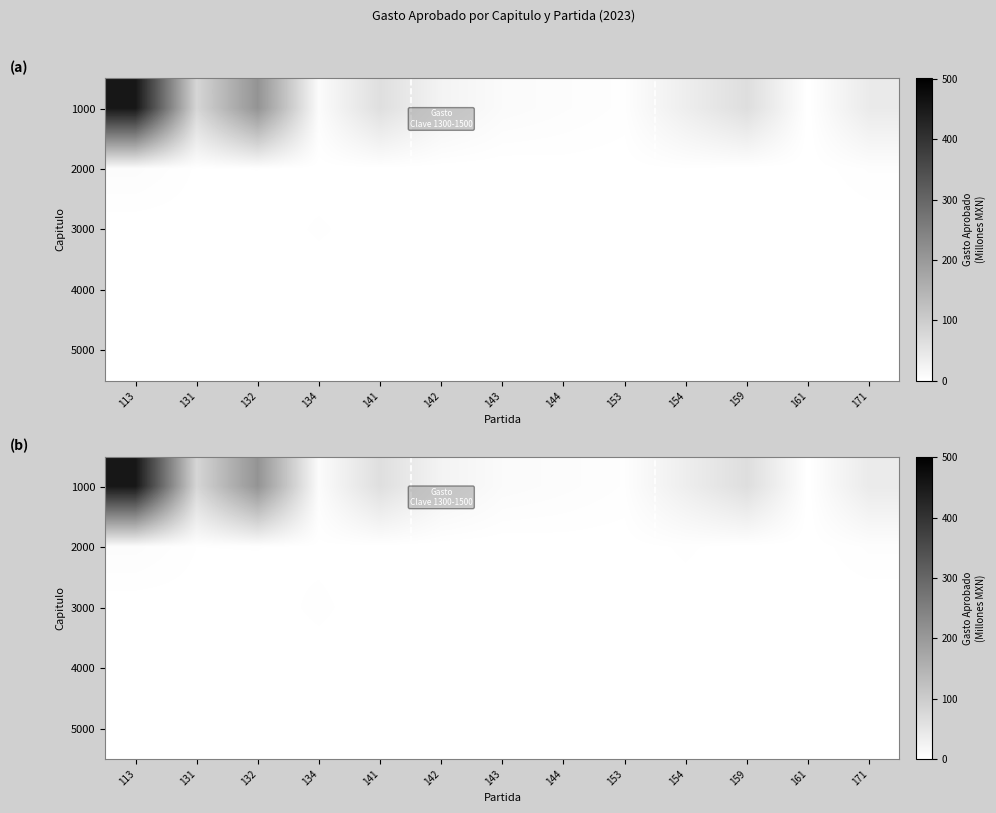

Which has a higher value, 154 or 144?

154